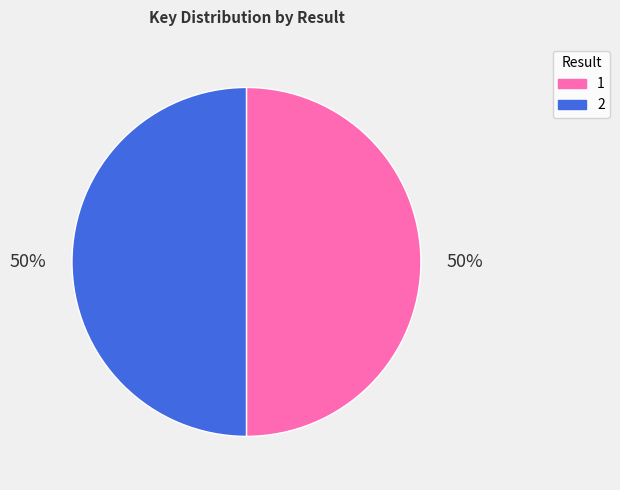

How many slices are in this pie chart?

2